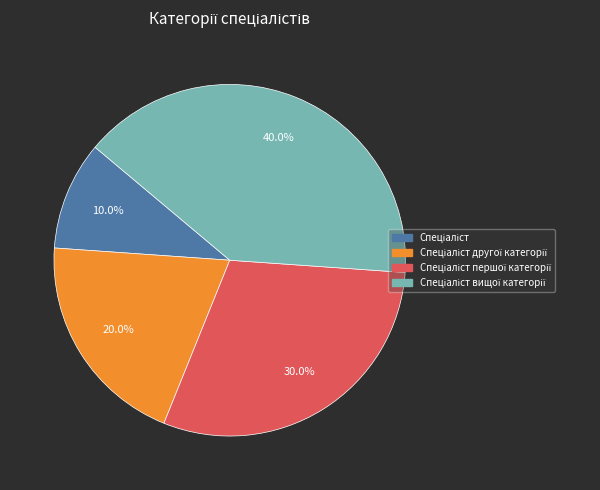

Is there a majority slice in this chart?

No